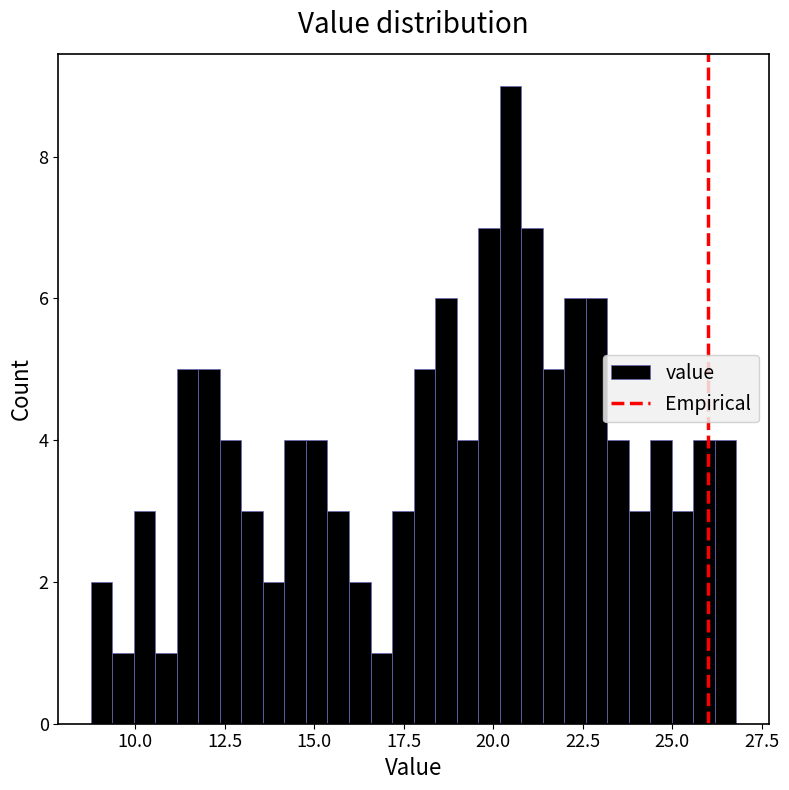

Read against the x-axis, roughly where is the centre of the tallest bar?

20.5